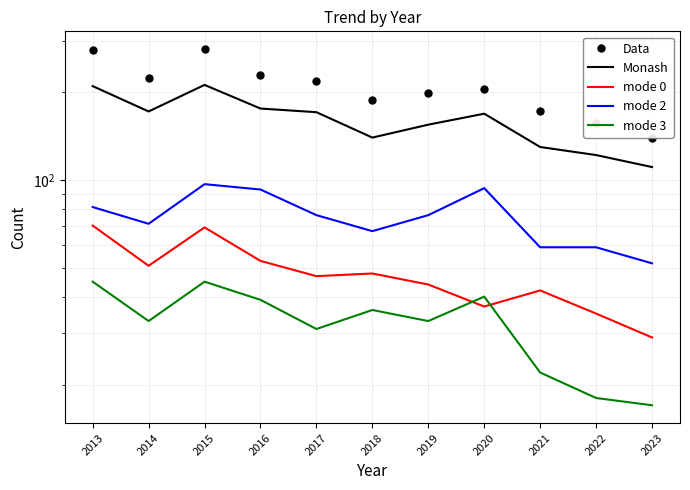

How many lines are shown in the chart?

5